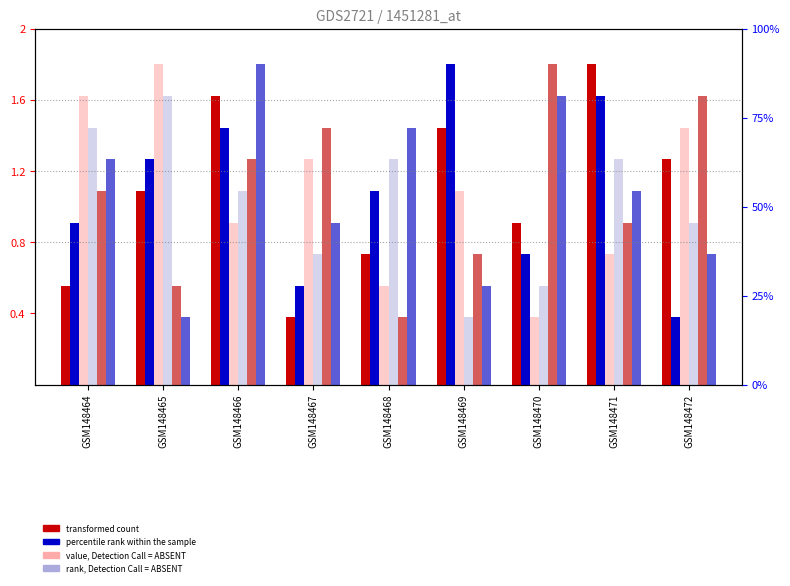

What is the average value of the col_4 series?

1.1